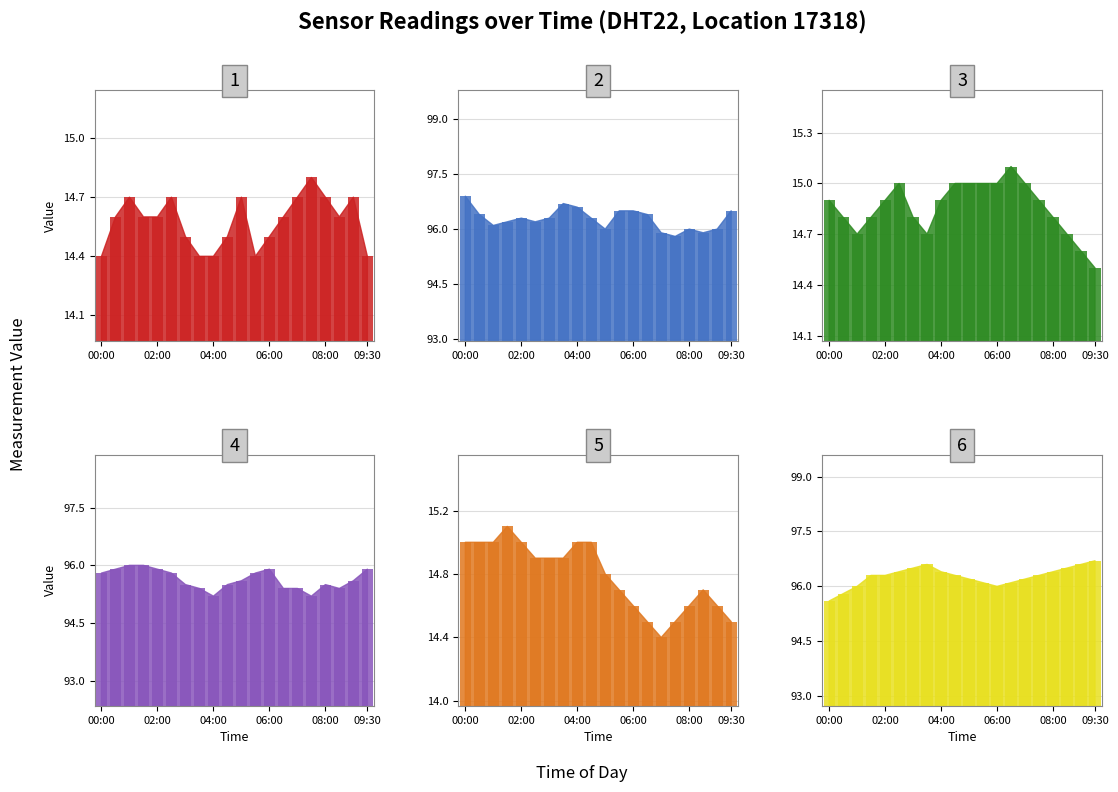

Where is humidity nearest to the value 96?

04:30